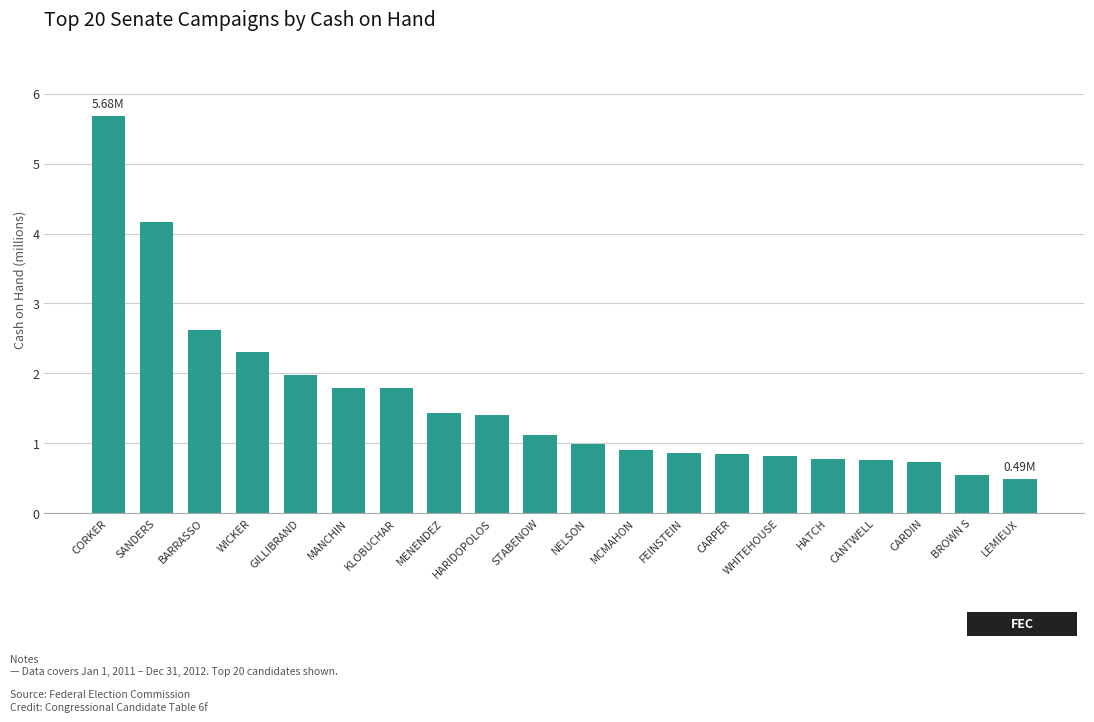

What is the label of the 13th bar from the left?

FEINSTEIN